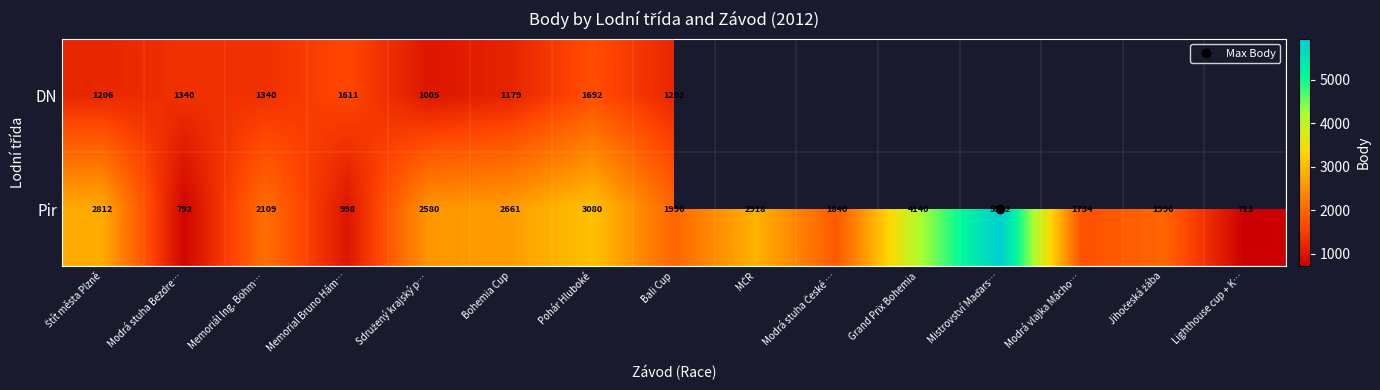

What is the lowest value of the DN series?

1005.0